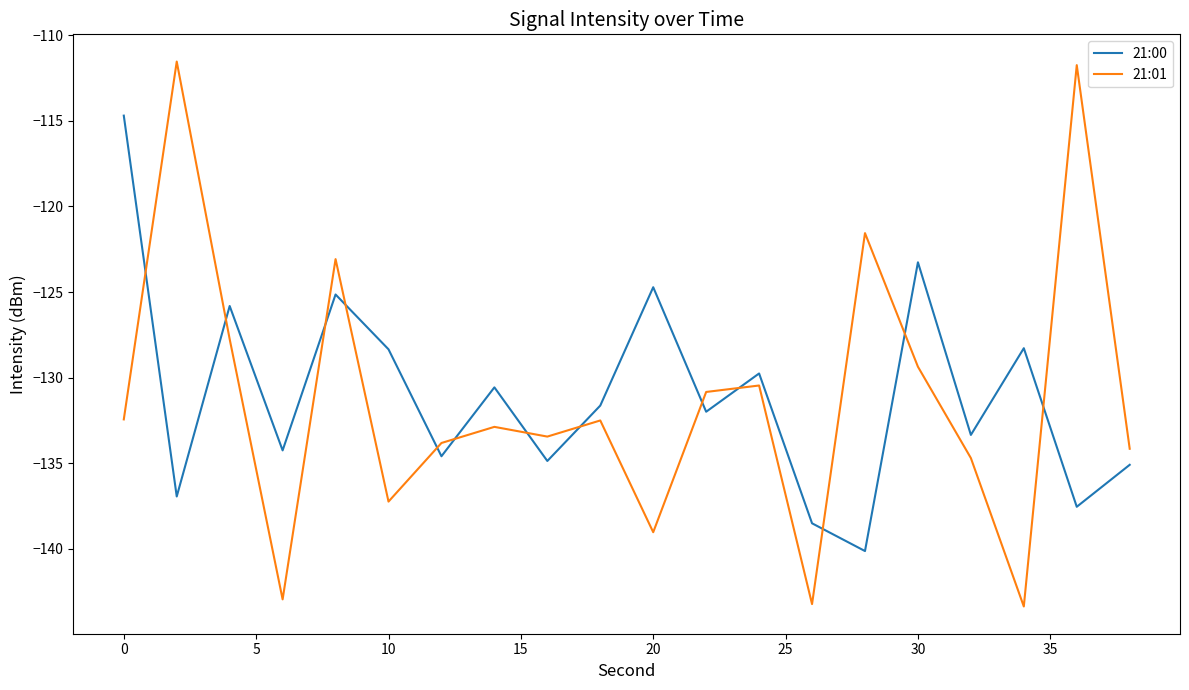

Which series ends up on top after the final intersection of 21:01 and 21:00?

21:01